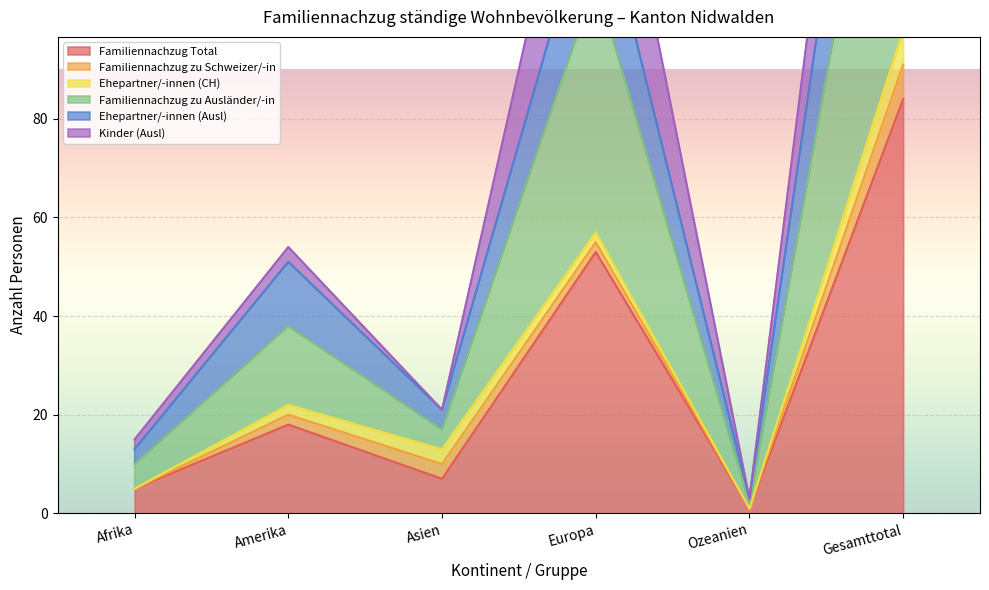

List the labels in order of Familiennachzug Total value, smallest first.

Ozeanien, Afrika, Asien, Amerika, Europa, Gesamttotal